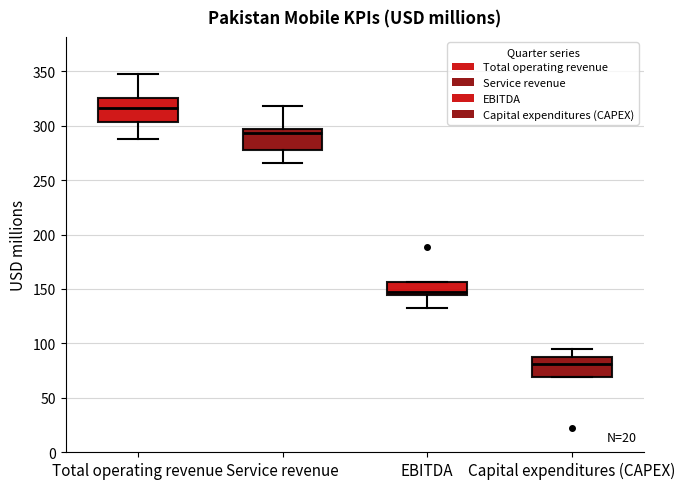

Reading left to right, read every box against the y-axis: the position of its median line, the range the box covers, and the ends of its whiskers. The values are not printed on the chart, so give them approximately, as read against the axis.

Total operating revenue: median 315, box 305 to 325, whiskers 290 to 345
Service revenue: median 295 (just below the box's upper edge), box 280 to 295, whiskers 265 to 320
EBITDA: median 145 (just above the box's lower edge), box 145 to 155, whiskers 135 to 155
Capital expenditures (CAPEX): median 80, box 70 to 90, whiskers 70 to 95